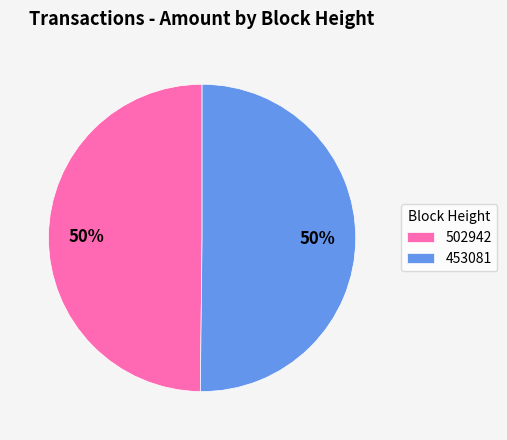

How many slices are in this pie chart?

2